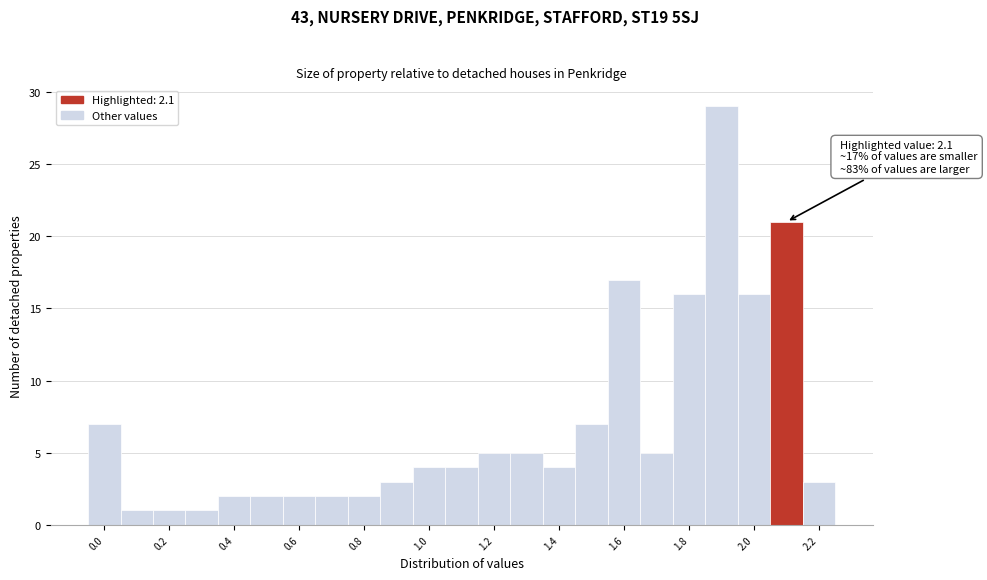

Over which range of the x-axis is the bar tallest?

1.85 to 1.95